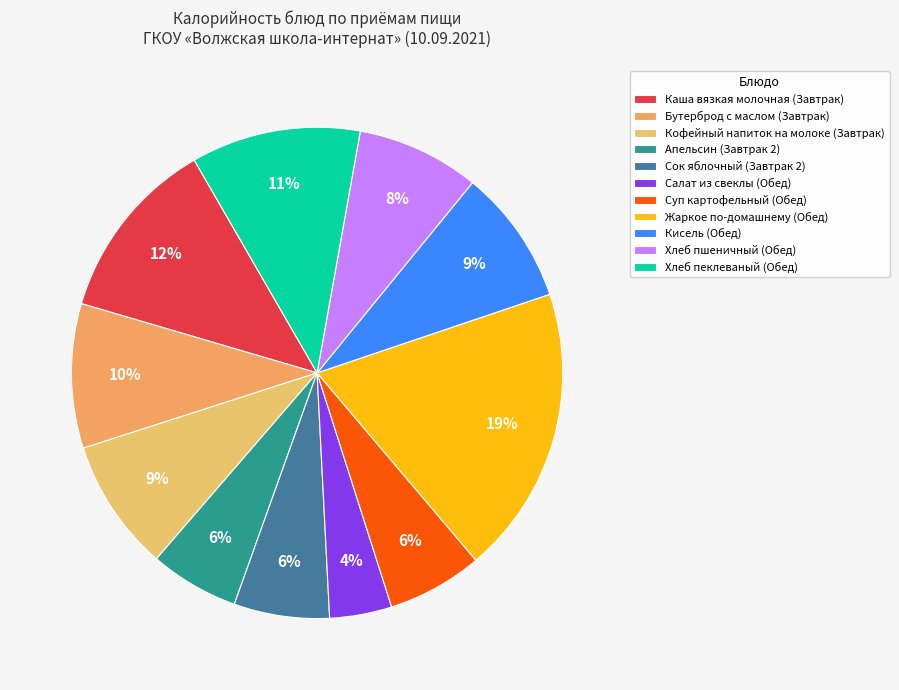

What percentage is the Кофейный напиток на молоке (Завтрак) slice, to the nearest percent?

9%